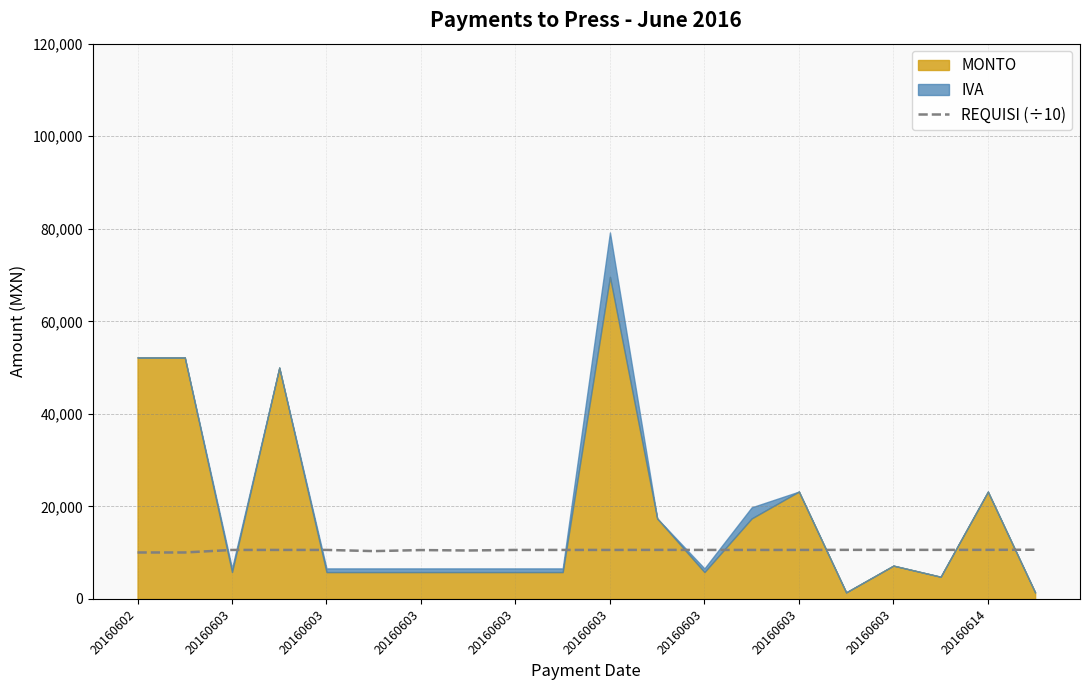

List the labels in order of value, largest first.

19, 17, 18, 15, 16, 11, 20160603, 14, 13, 20160603, 20160603, 20160614, 20160603, 12, 10, 20160603, 20160603, 20160603, 20160603, 20160602